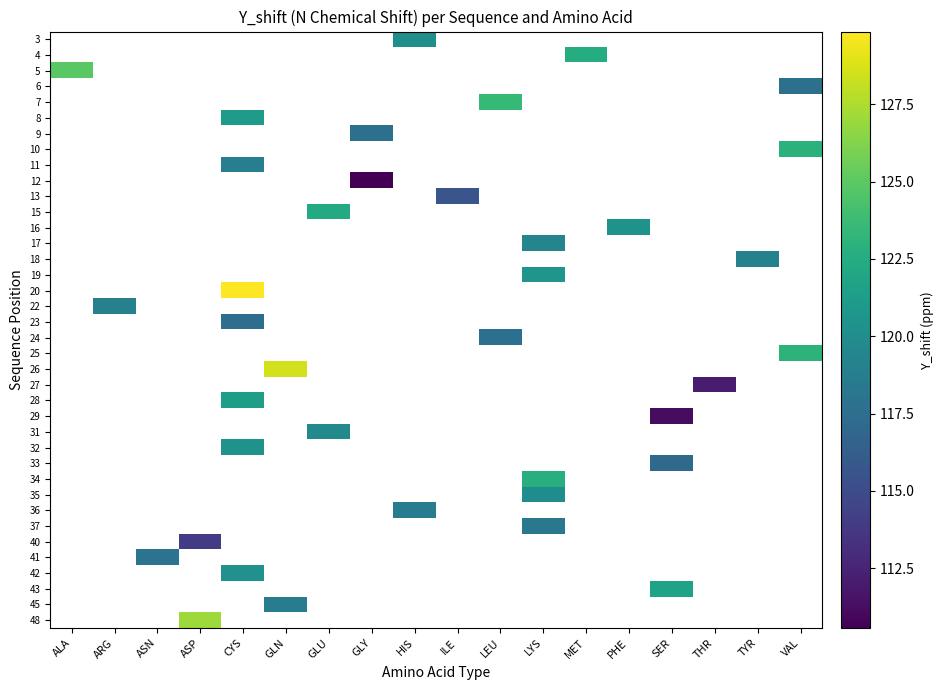

Between ARG and LEU, which is larger?

LEU